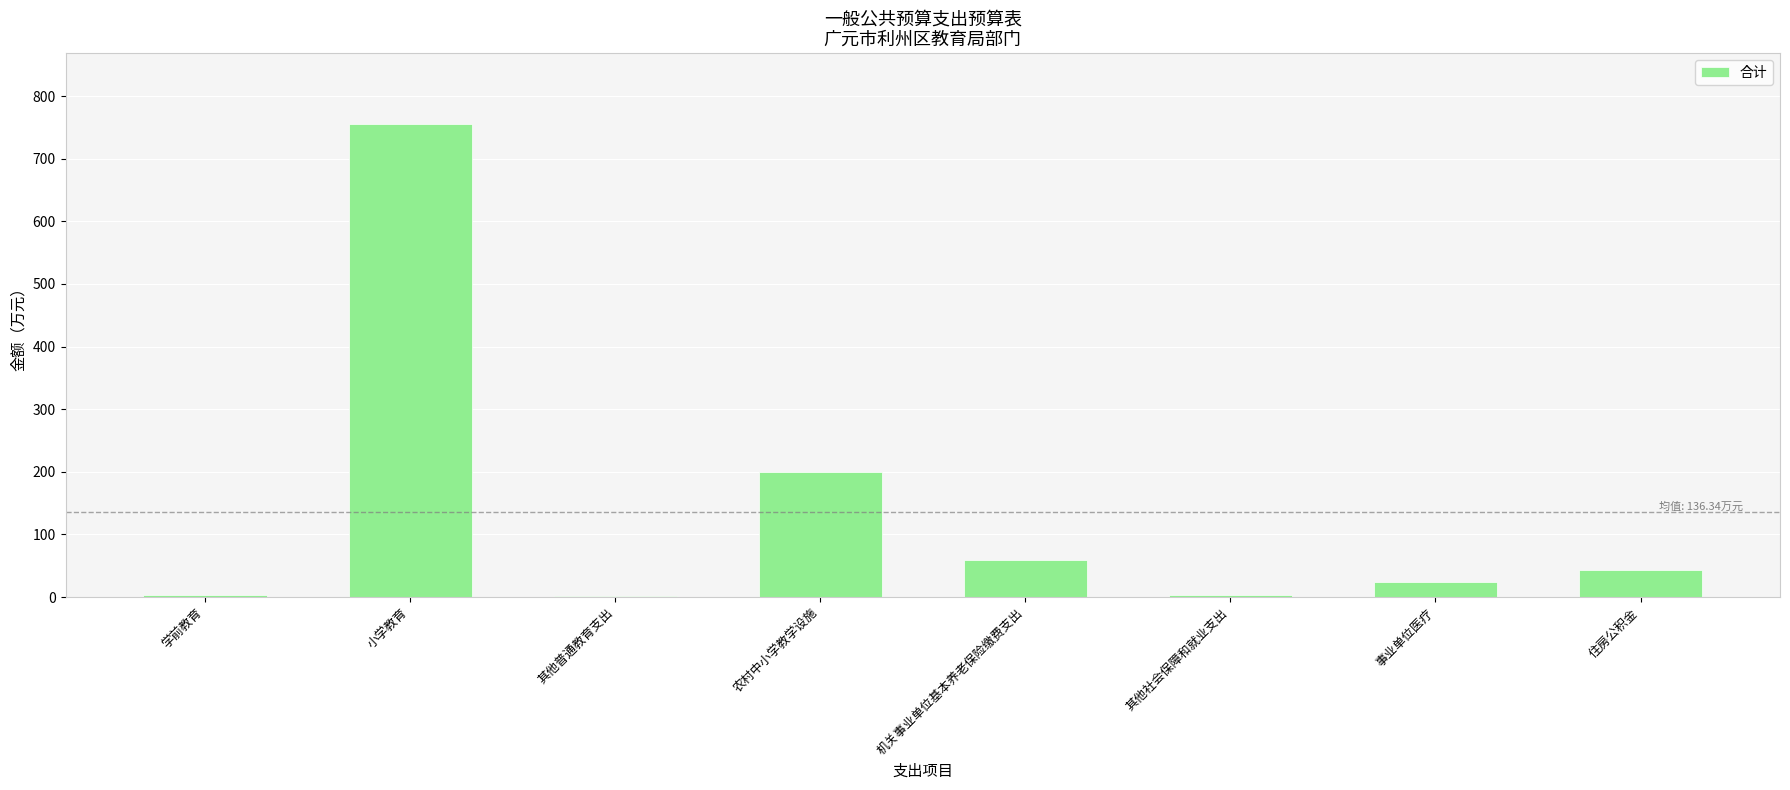

What is the sum of all values?

1090.7